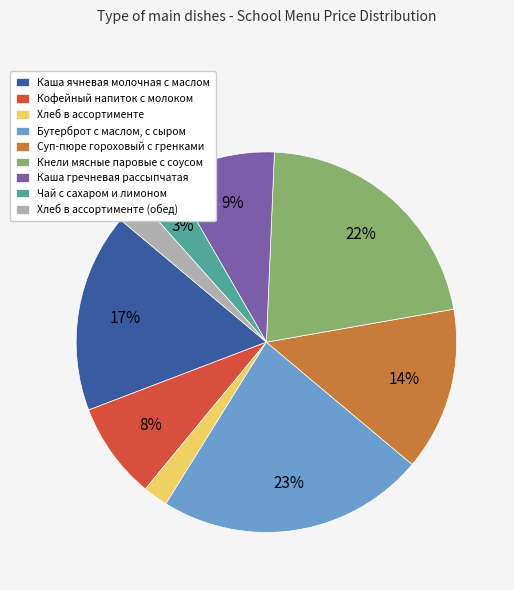

The Суп-пюре гороховый с гренками slice represents 19% of the pie. True or false?

False